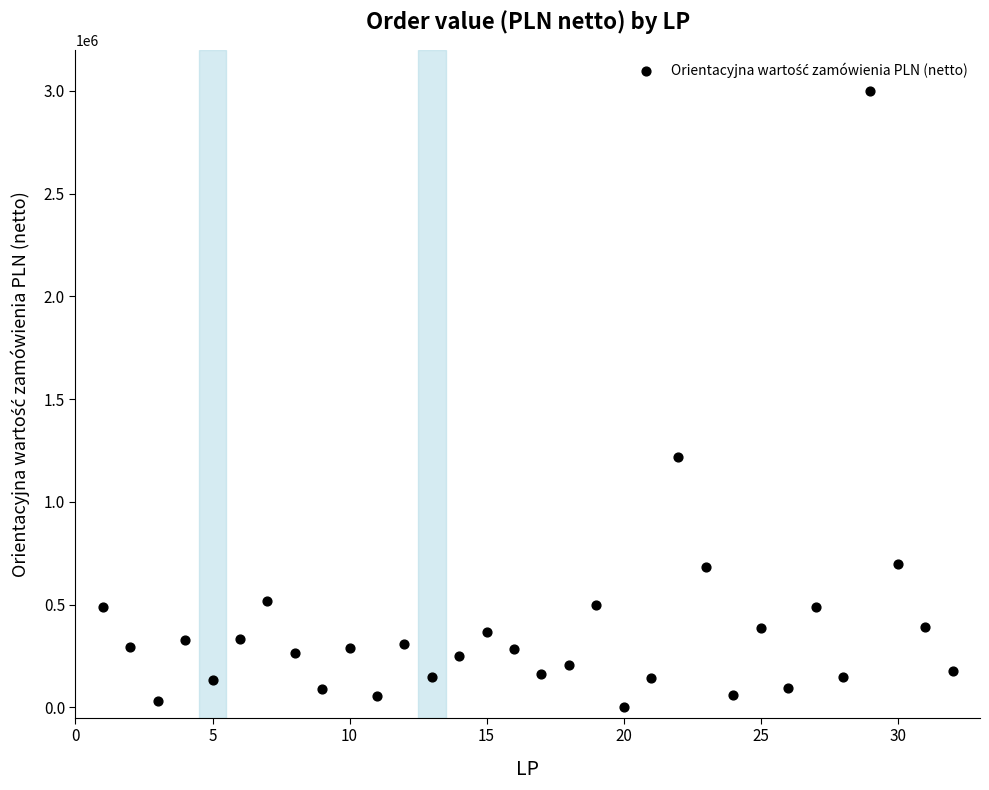

What is the range of X values (max minus min)?

31.0